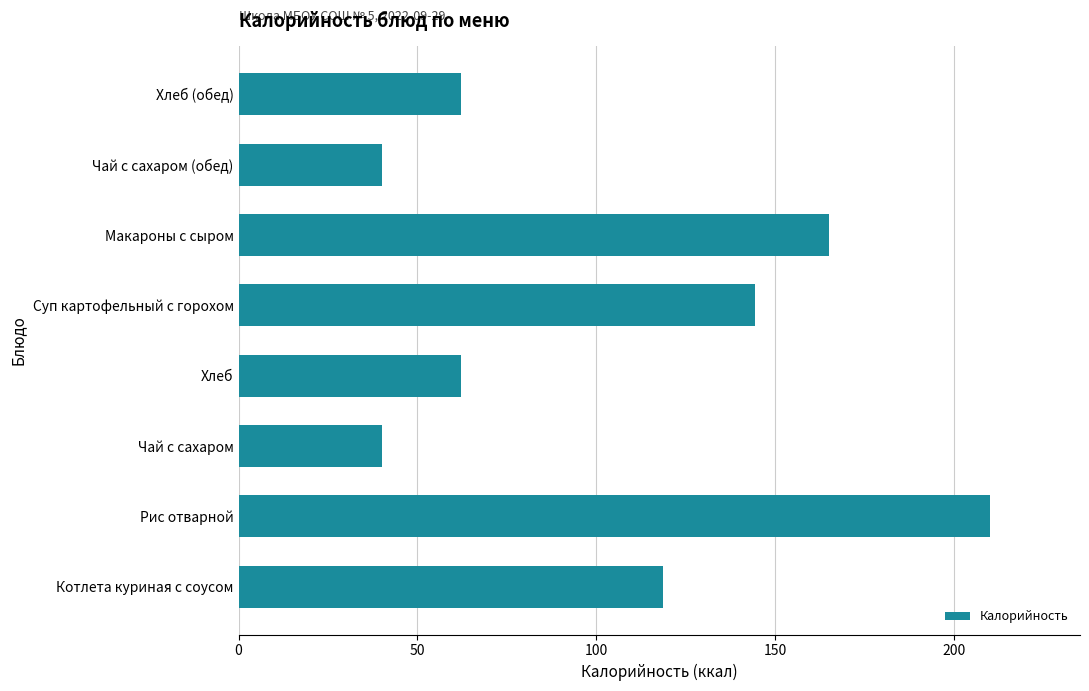

Approximately how many times larger is the value at Хлеб compared to Хлеб (обед)?

1.0